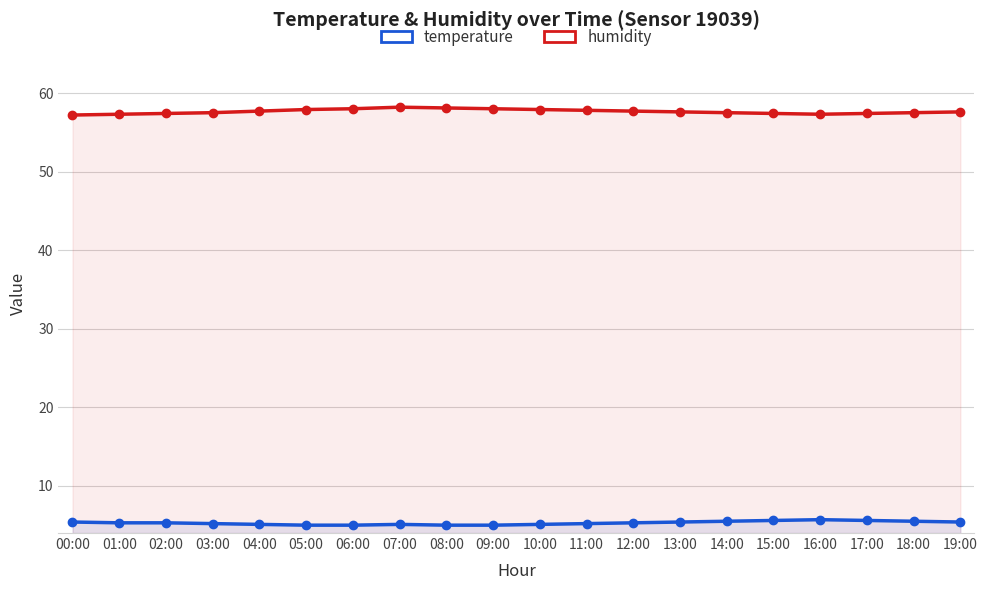

The value of humidity at 06:00 is 58.0. True or false?

True